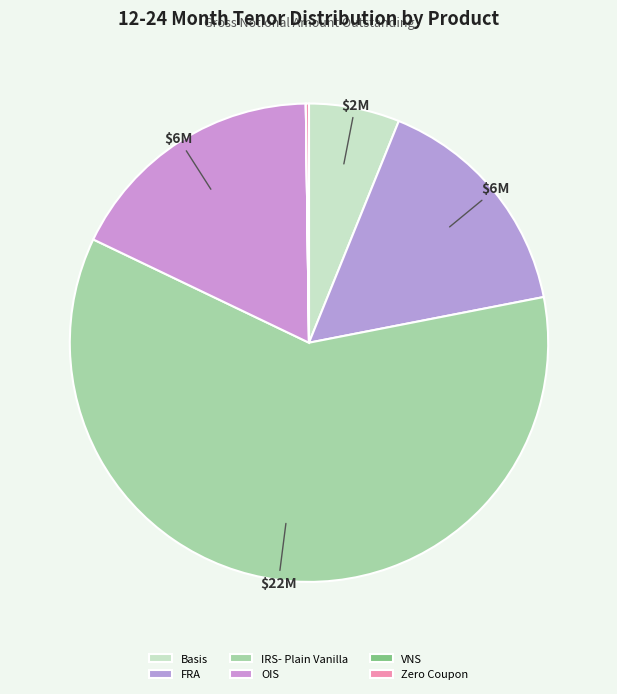

True or false: Basis accounts for 6% of the total.

True